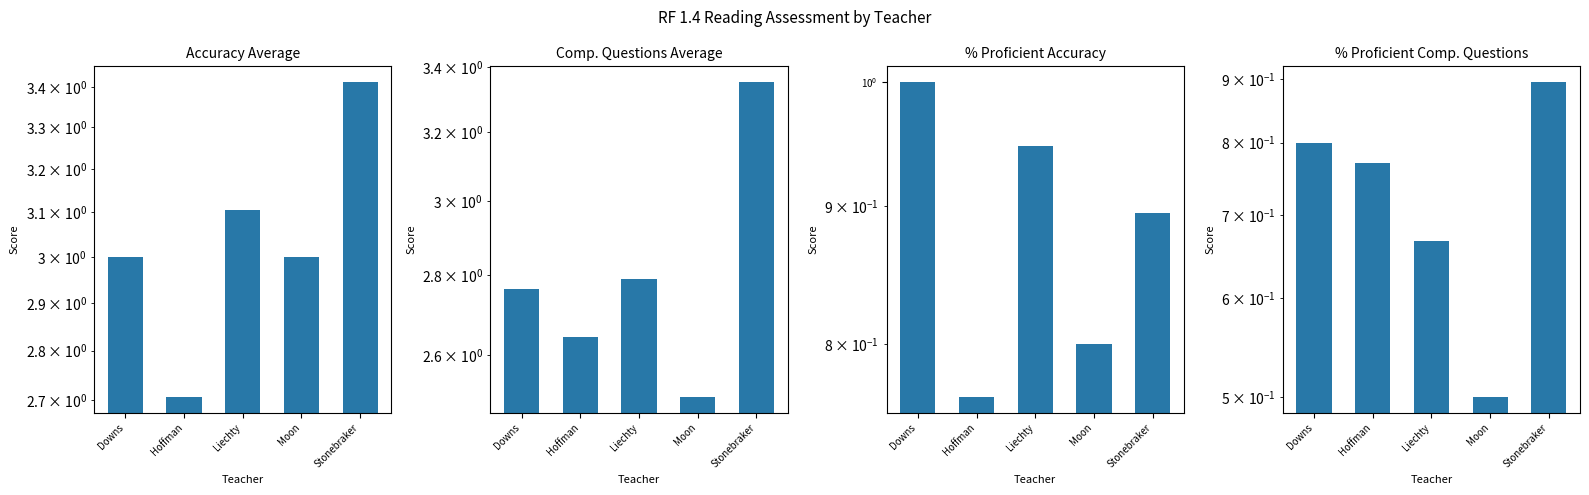

How many distinct data groups are displayed?

4